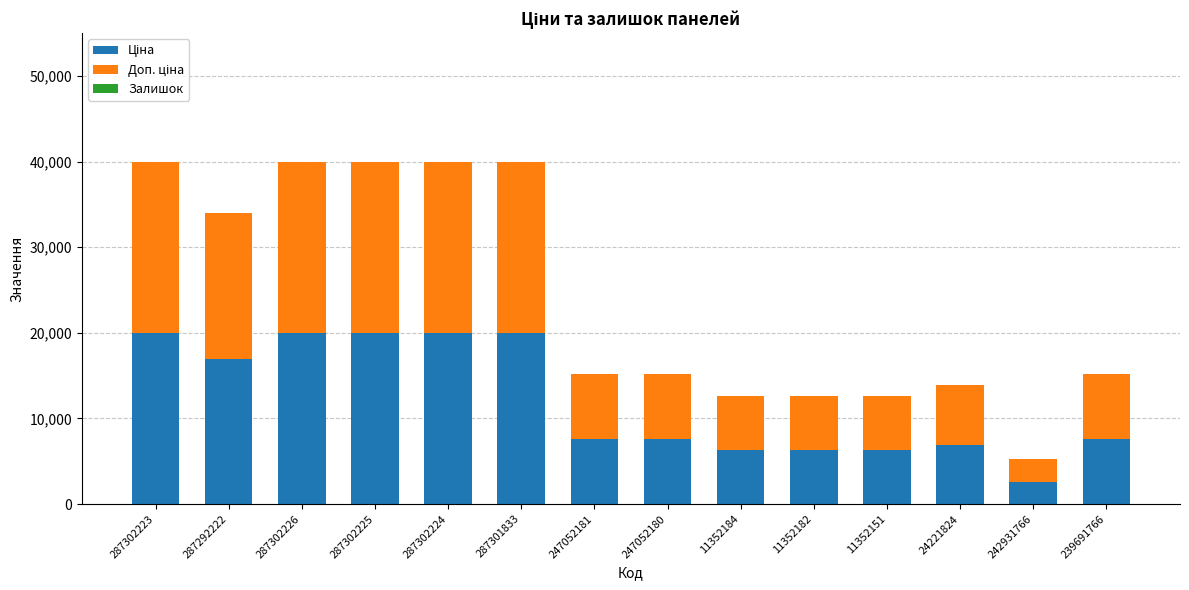

Are the bars grouped side by side (vs. stacked)?

No